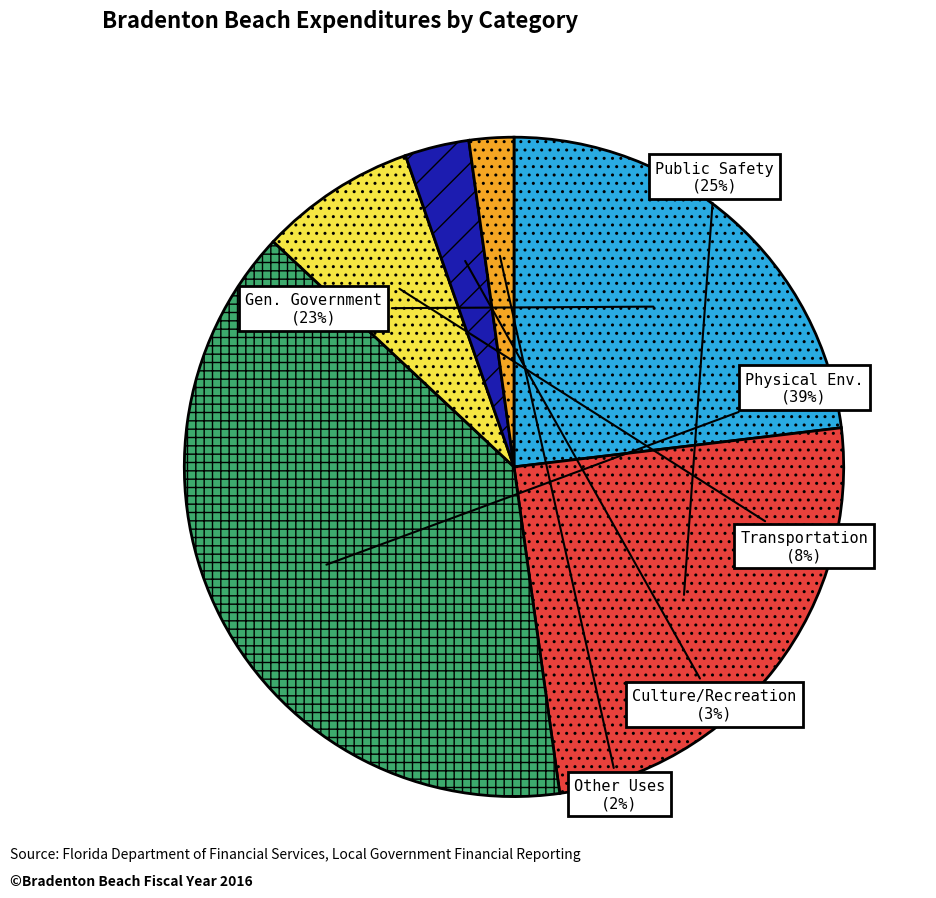

Is there any slice that represents more than half of the pie?

No